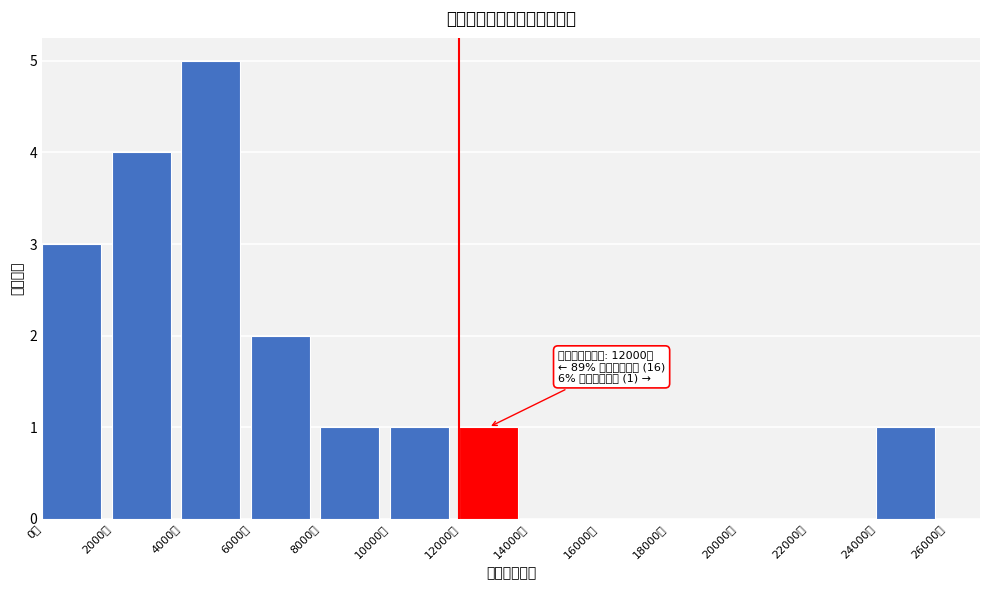

Which range on the x-axis has the tallest bar?

4000 to 6000